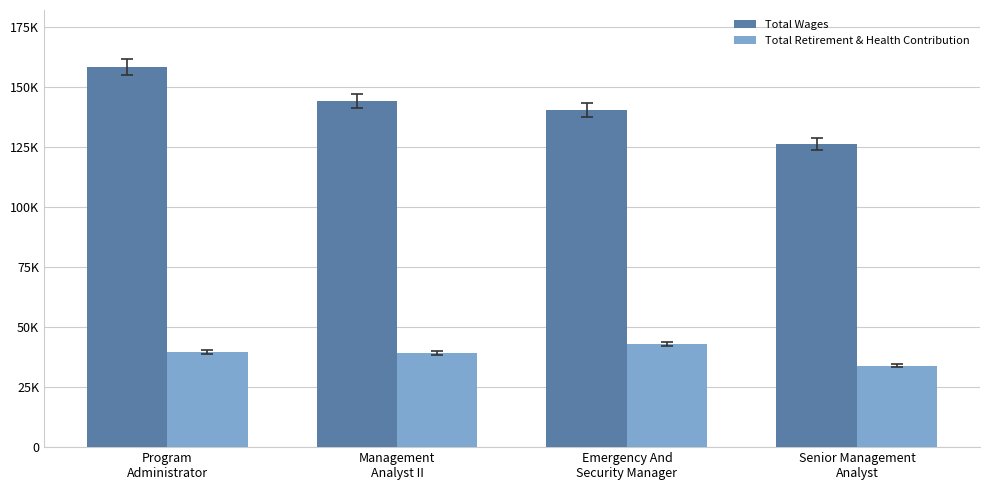

Which series has the widest spread of values?

Total Wages